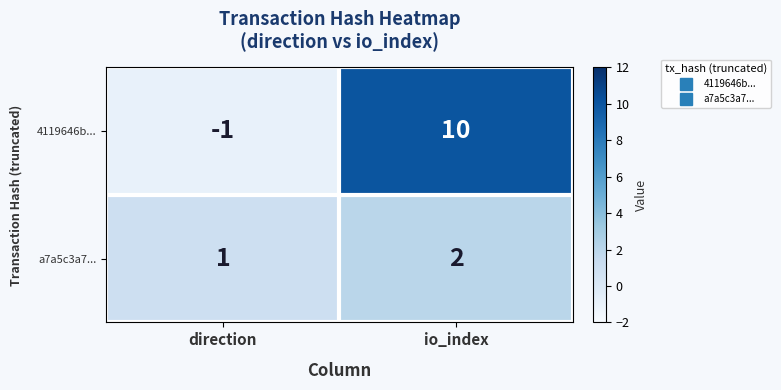

Reading right to left, what are all the values shown in this chart?

4119646b...: 10	-1
a7a5c3a7...: 2	1